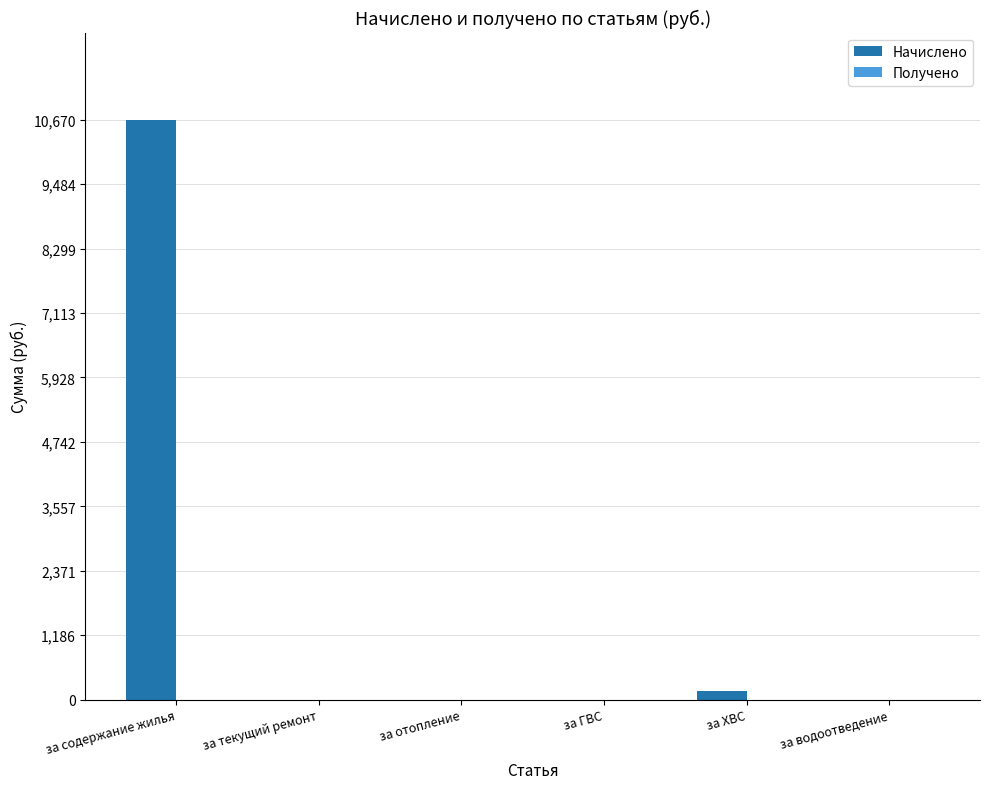

The chart shows a value of 0.0 at за отопление. True or false?

True